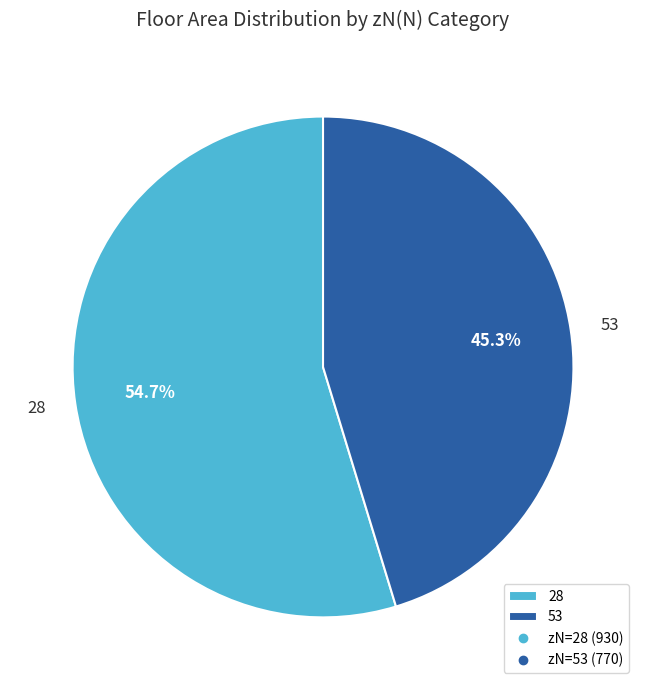

Which has a higher value, 28 or 53?

28